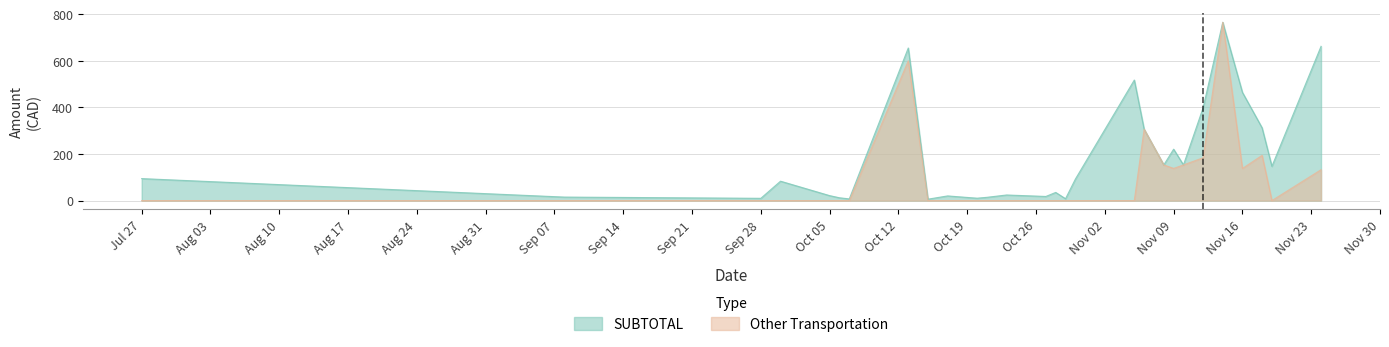

Rank the series at Nov 09 from lowest to highest value.

Other Transportation, SUBTOTAL